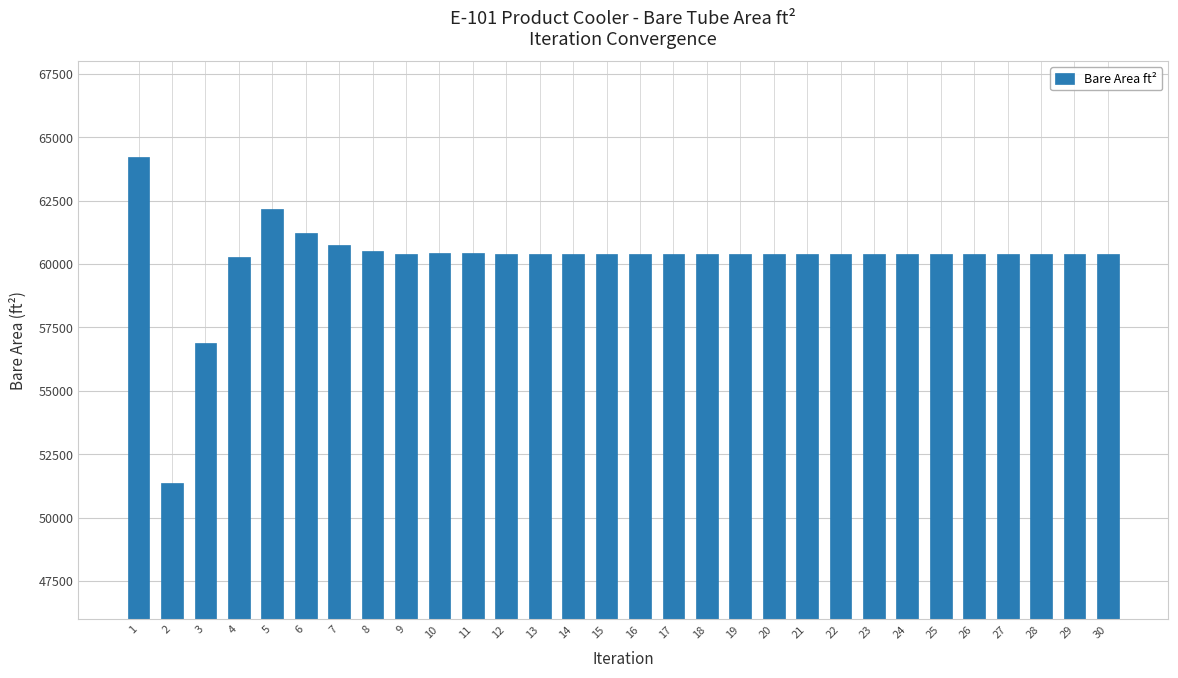

What is the value of the 11th bar from the left?

60418.9